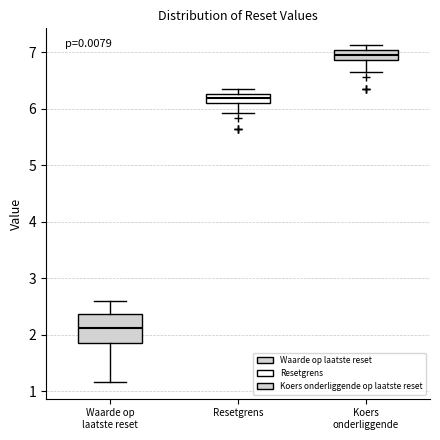

Reading left to right, transcribe this box plot: for each box, give where its median line is, the range the box spans, and where its two whiskers end, as read against the y-axis. The values are not printed on the chart, so give them approximately, as read against the axis.

Waarde op laatste reset: median 2.1, box 1.9 to 2.4, whiskers 1.2 to 2.6
Resetgrens: median 6.2, box 6.1 to 6.3, whiskers 5.9 to 6.3 (above the box's upper edge)
Koers onderliggende: median 7.0 (inside the box), box 6.9 to 7.0, whiskers 6.7 to 7.1